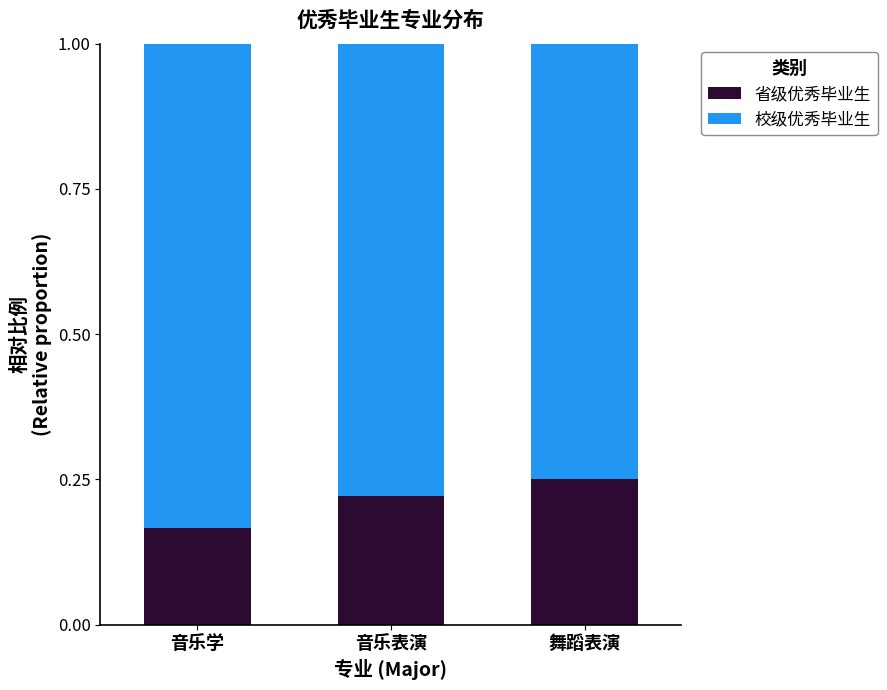

What is the total value across all series at 音乐表演?

1.0